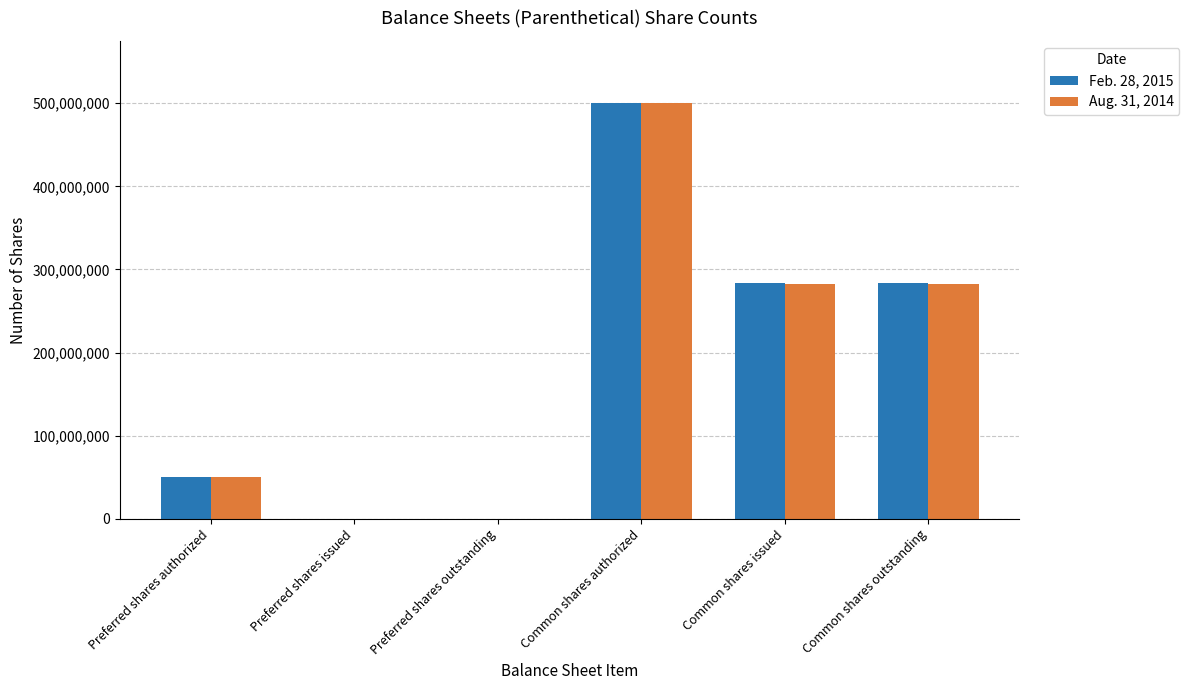

Which series changed the most between Preferred shares issued and Common shares issued?

Feb. 28, 2015